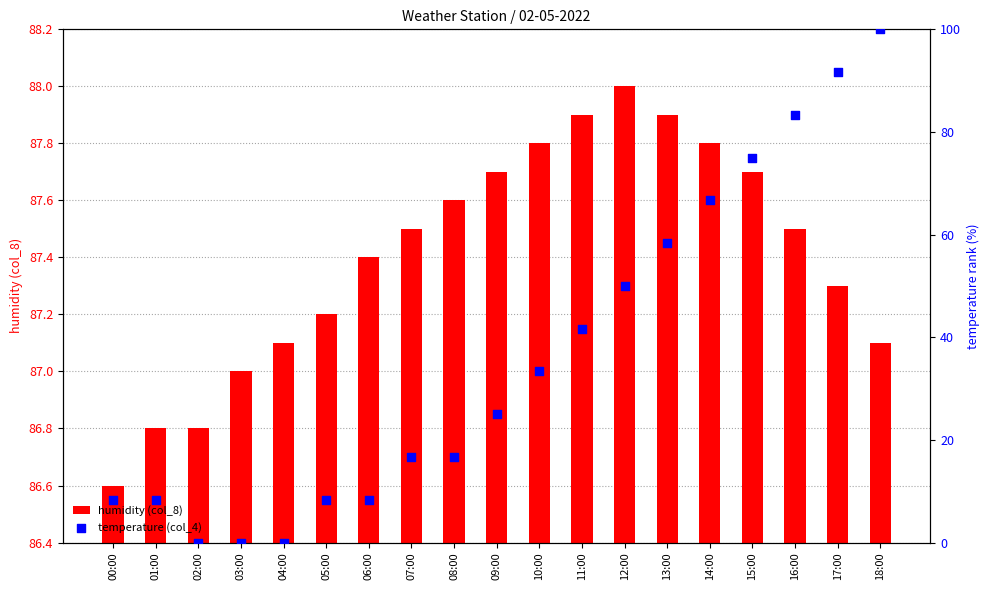

What are all the series names shown in the legend?

humidity (col_8), temperature (col_4)